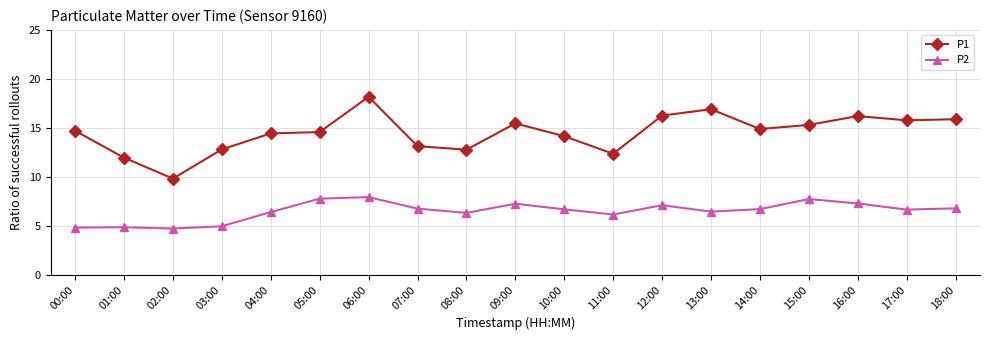

What are all the series names shown in the legend?

P1, P2